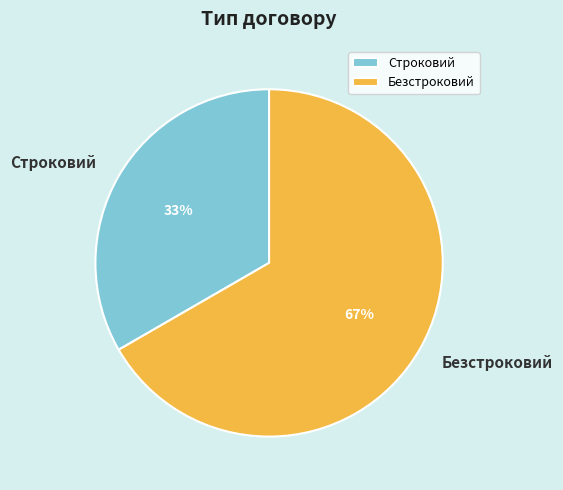

The Строковий slice represents 44% of the pie. True or false?

False